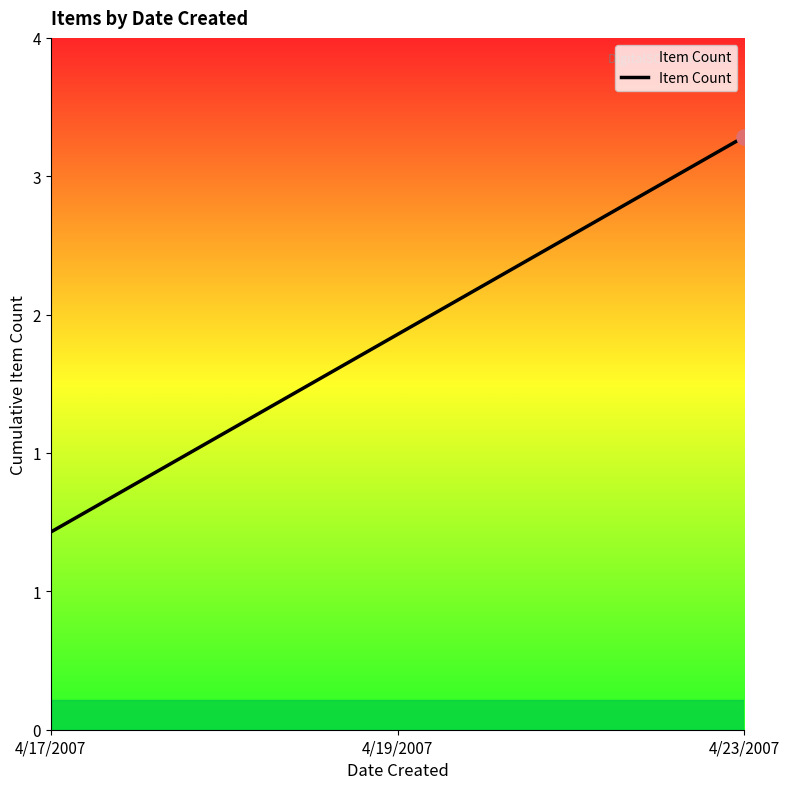

Between 4/23/2007 and 4/19/2007, which is larger?

4/23/2007